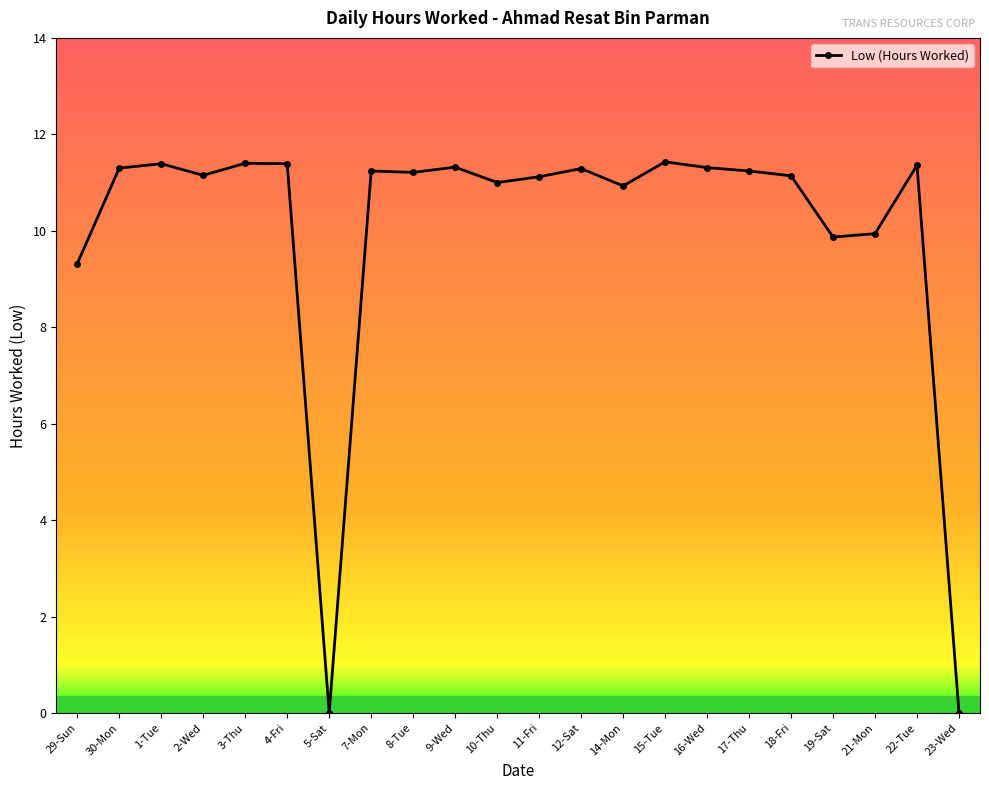

True or false: the data shows 10.9 at 14-Mon.

True